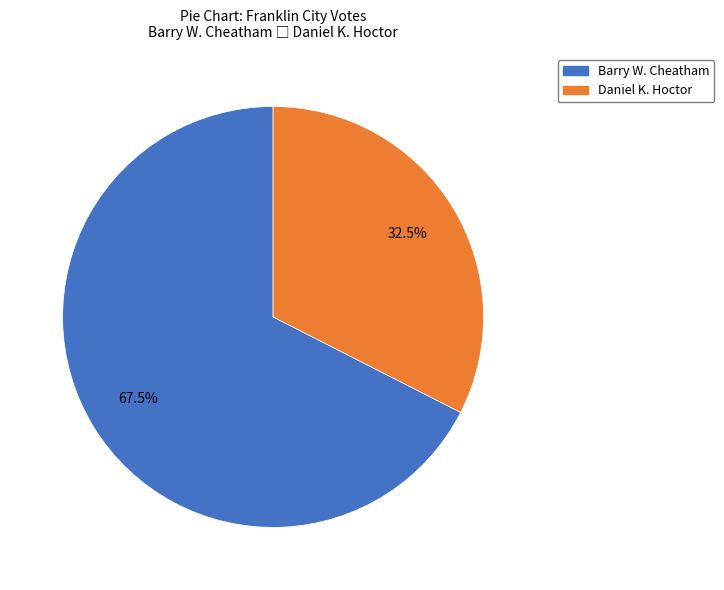

Do Daniel K. Hoctor and Barry W. Cheatham together represent more than half of the pie?

Yes